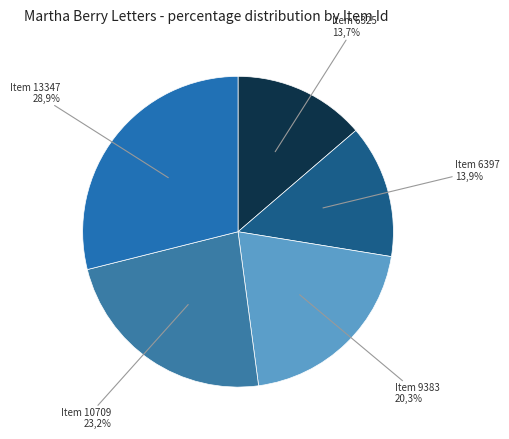

Between Item 9383 and Item 10709, which is larger?

Item 10709